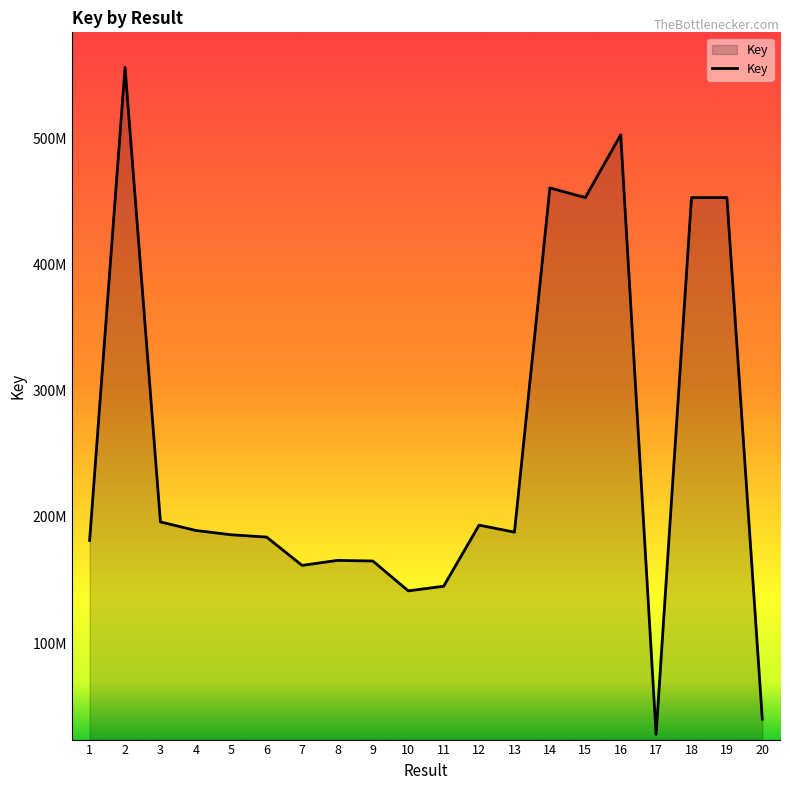

Rank the categories by value from lowest to highest.

17, 20, 10, 11, 7, 9, 8, 1, 6, 5, 13, 4, 12, 3, 19, 18, 15, 14, 16, 2